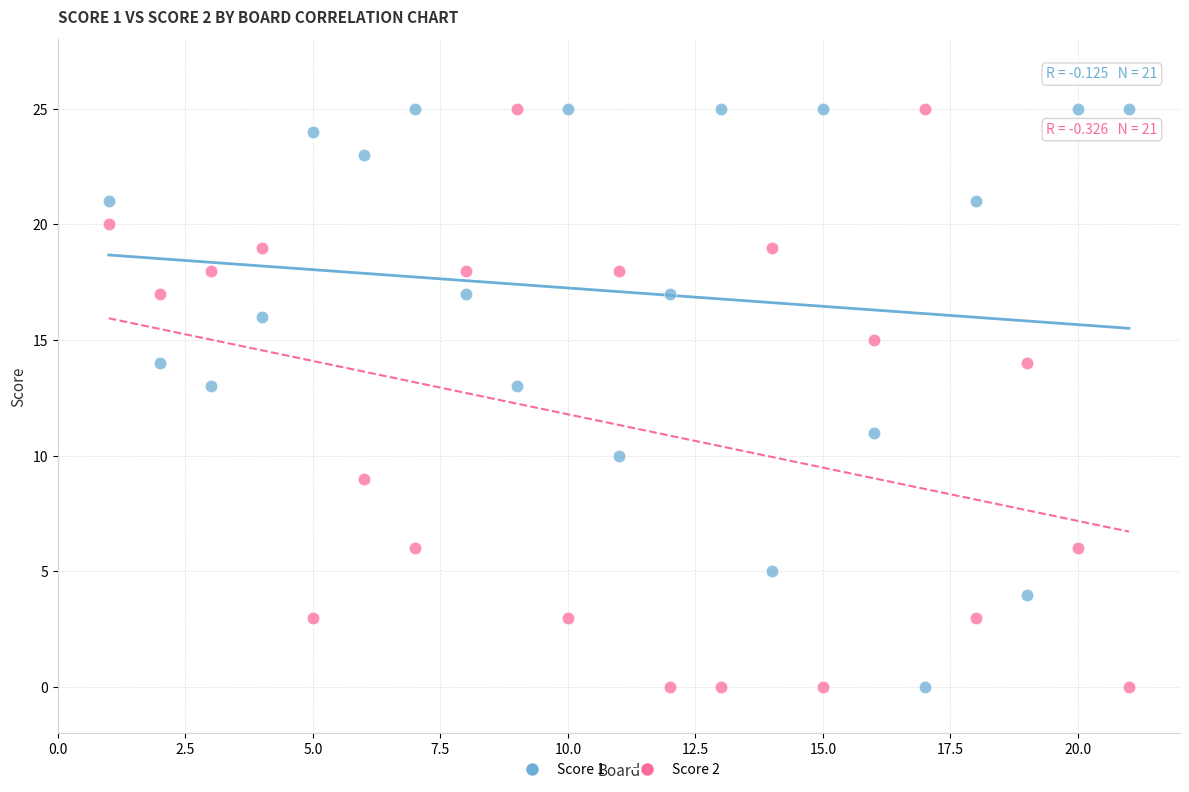

Across all data points, what is the range of X values (max minus min)?

20